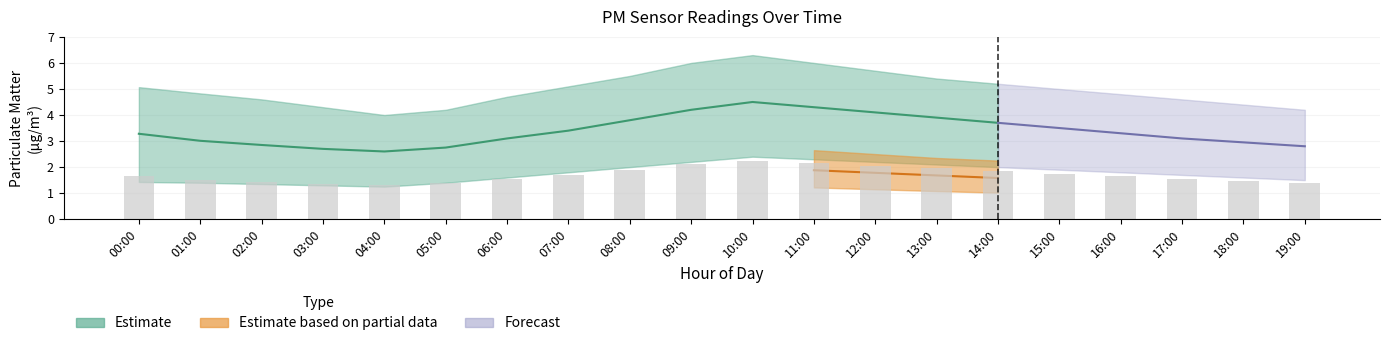

Is it true that P2_lower equals 0.3 at 12:00?

False